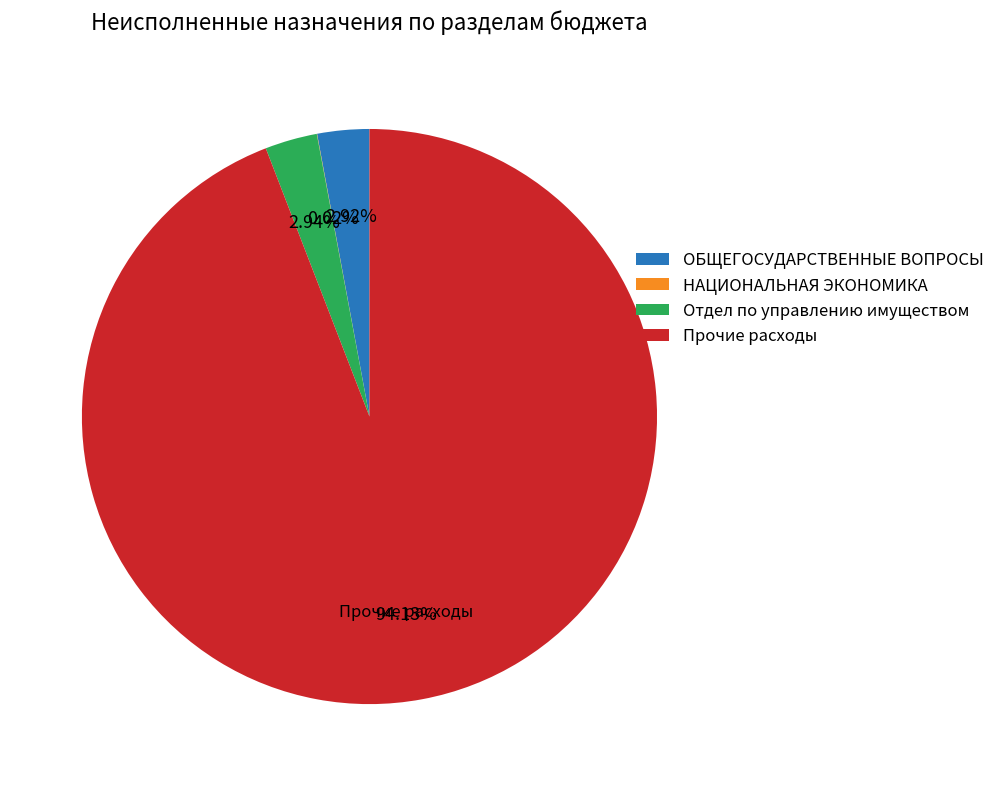

Which category has the biggest portion of the pie?

Прочие расходы